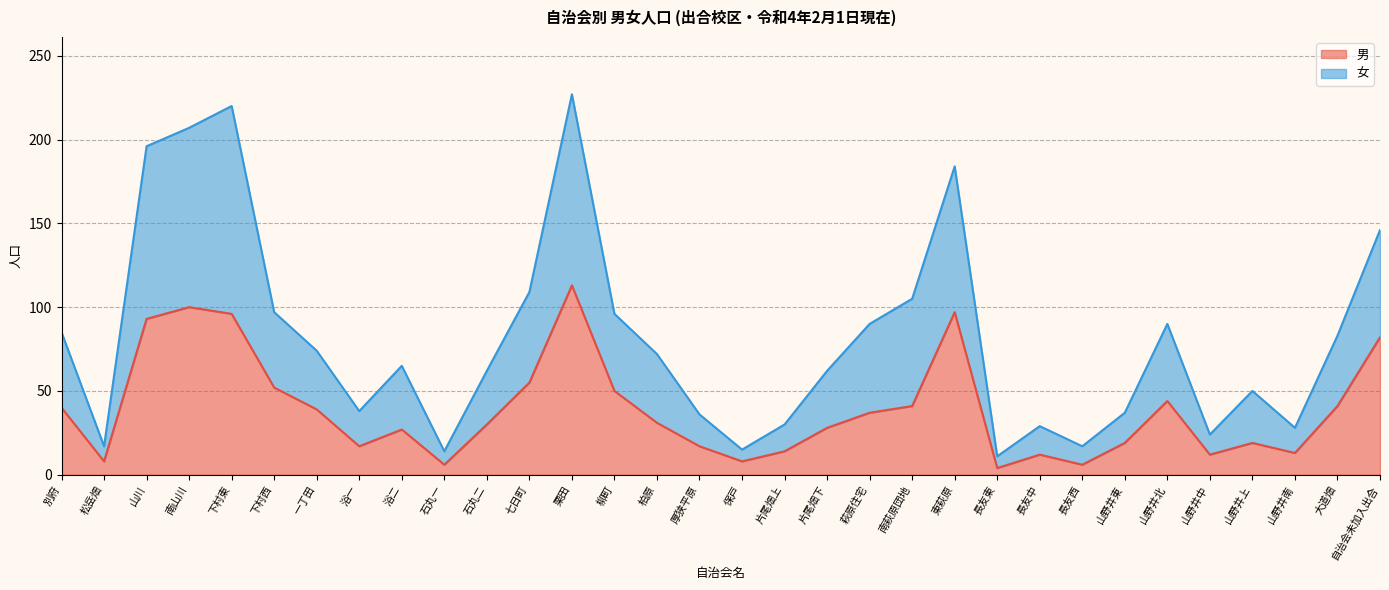

At which category does 男 reach its first local peak?

南山川